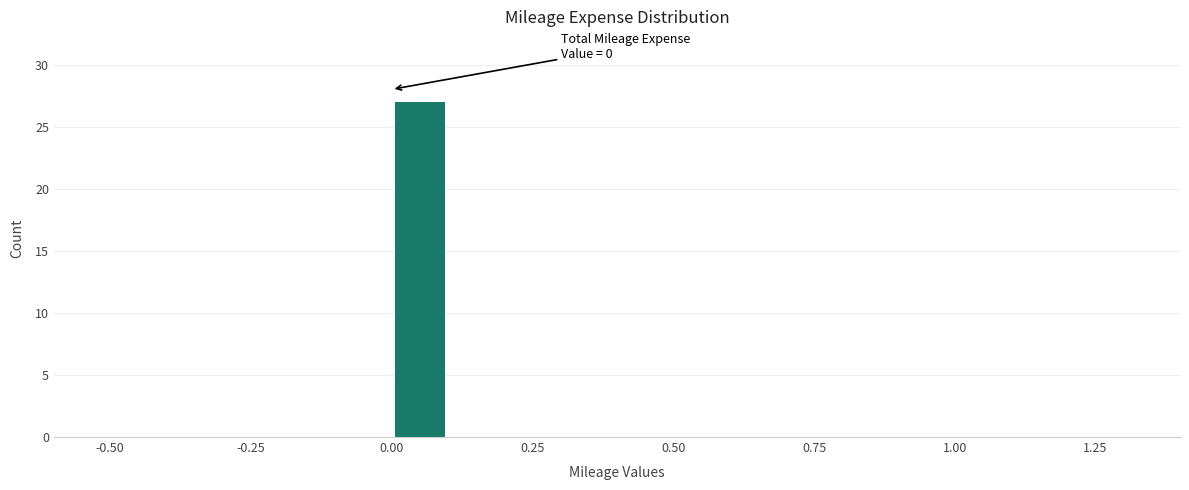

Around what value on the x-axis is the tallest bar? Give the approximate position of its centre, as read against the axis.

0.05